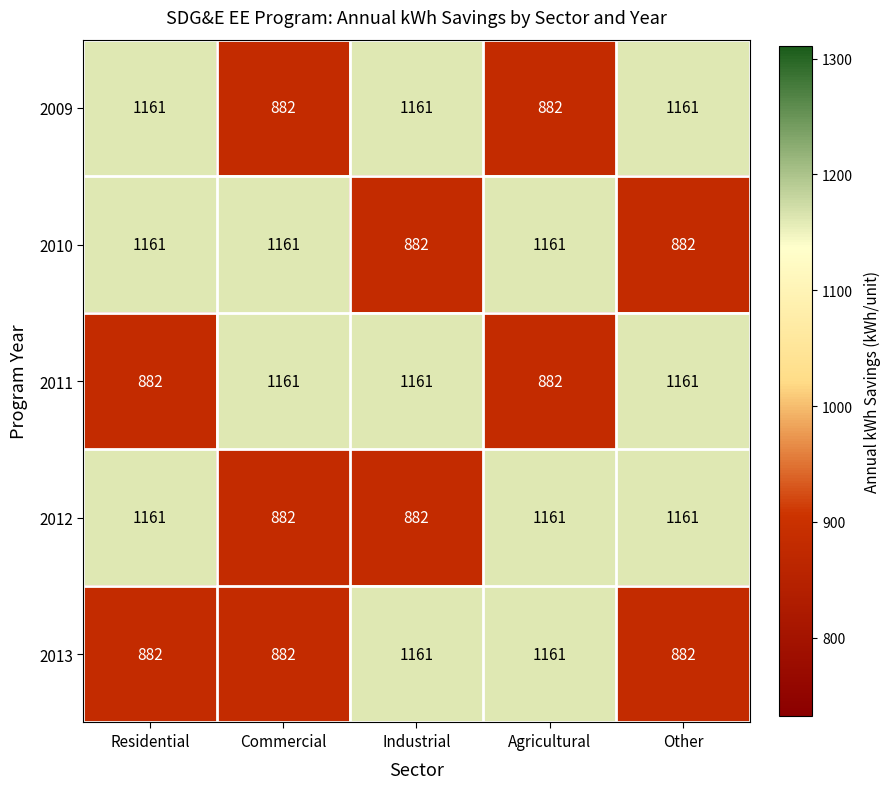

Count the 2010 values in the range 882 to 1161.

5